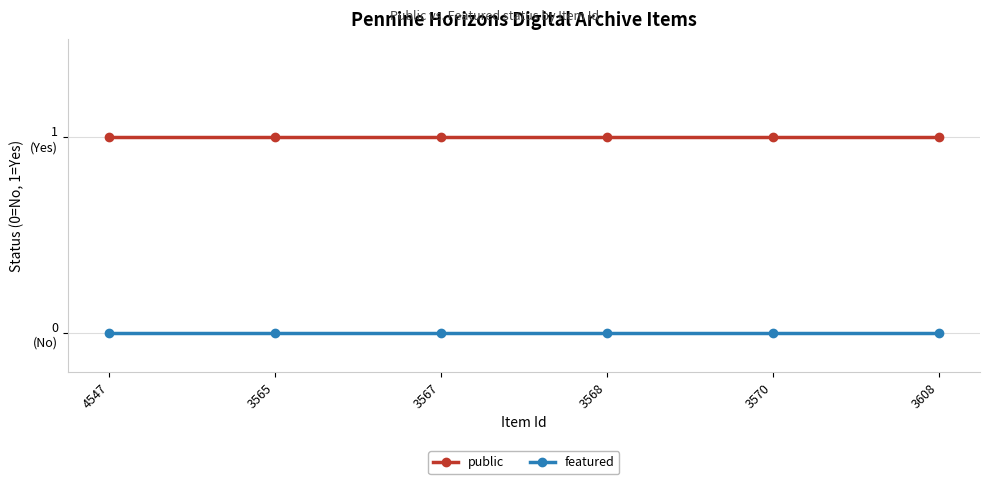

What is the approximate value of public at 3608?

1